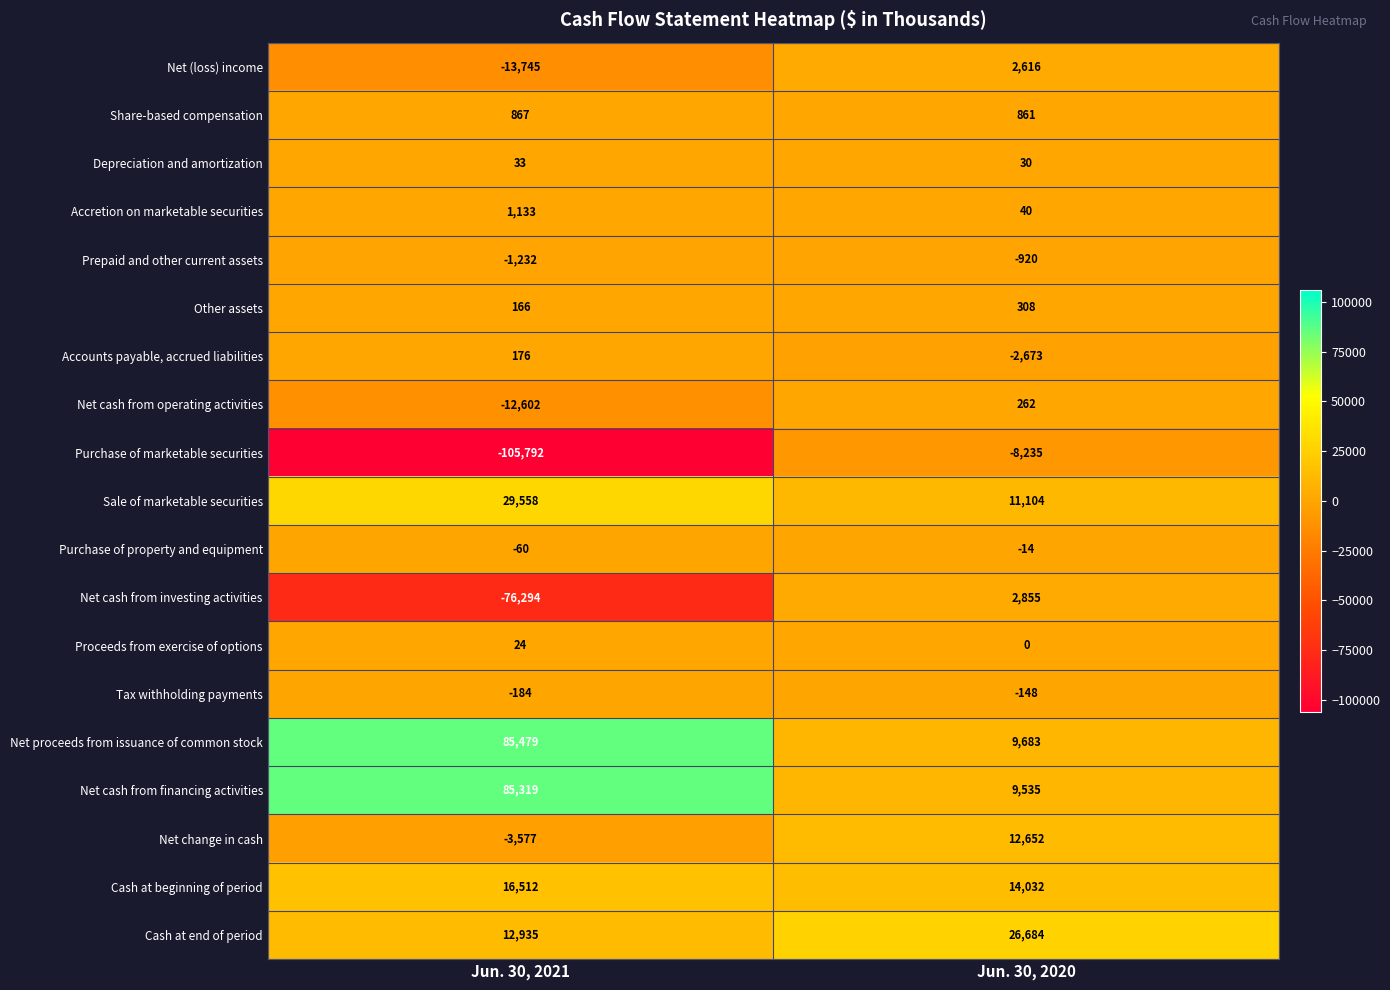

Which series changed the most between Jun. 30, 2021 and Jun. 30, 2020?

Purchase of marketable securities